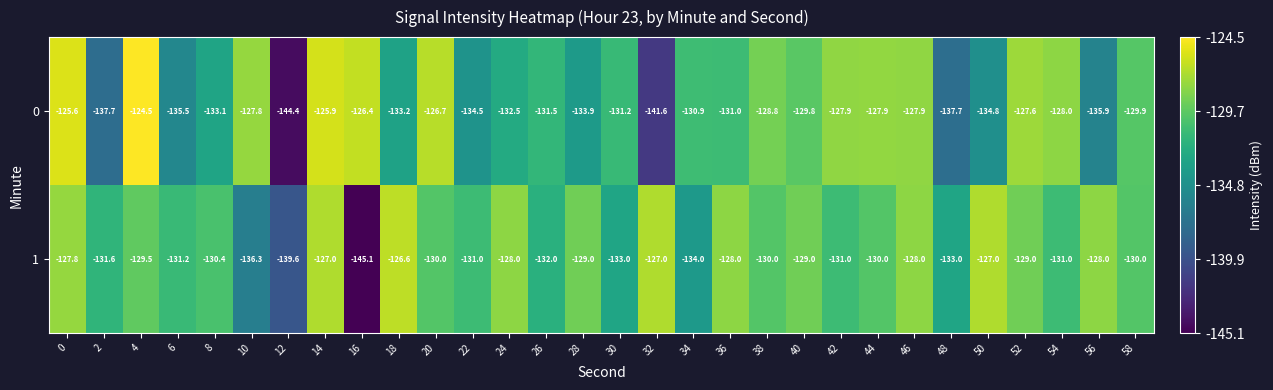

Is it true that 1 equals -126.6 at 18?

True